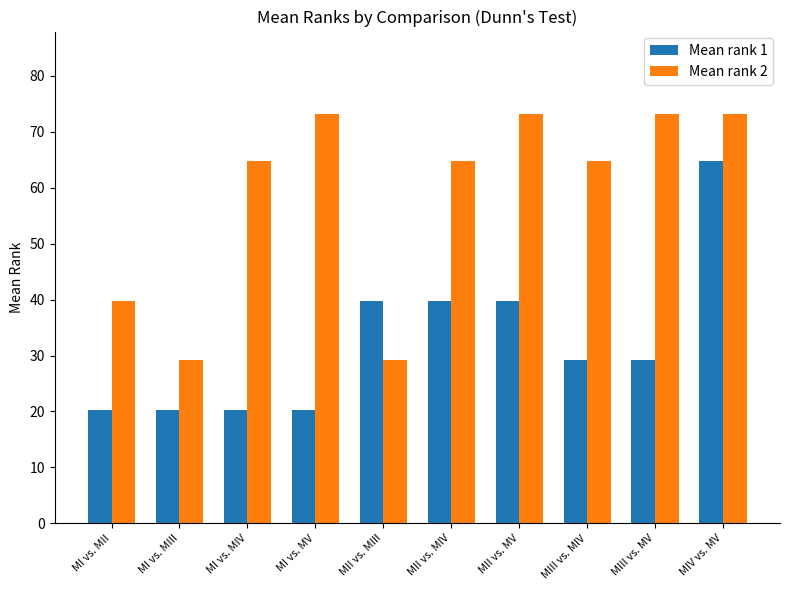

Where is Mean rank 2 nearest to the value 51?

MI vs. MII